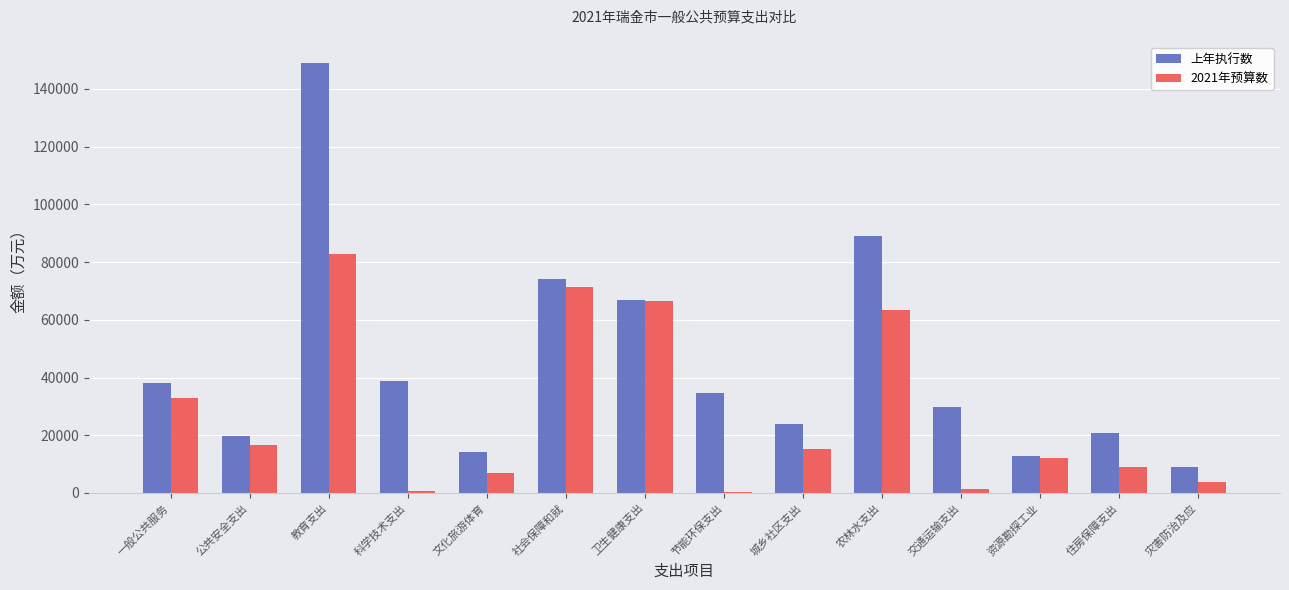

Which label corresponds to the largest value in the chart?

教育支出